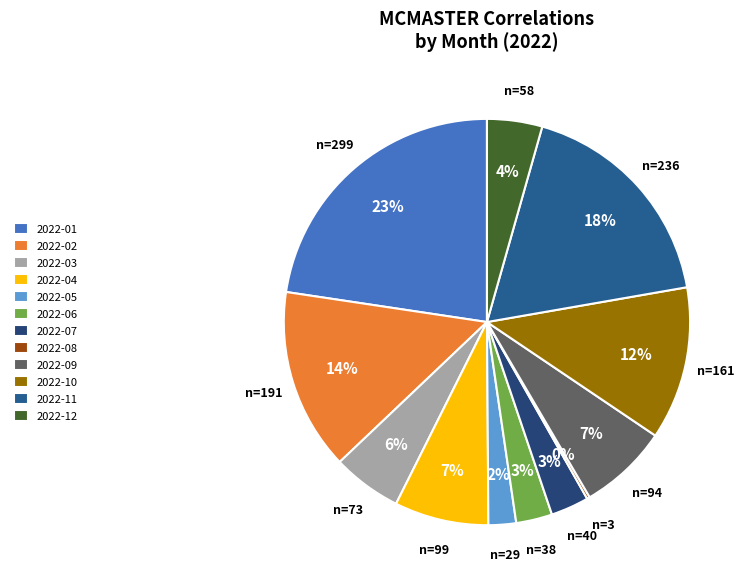

Does 2022-09 account for over 50% of the chart?

No